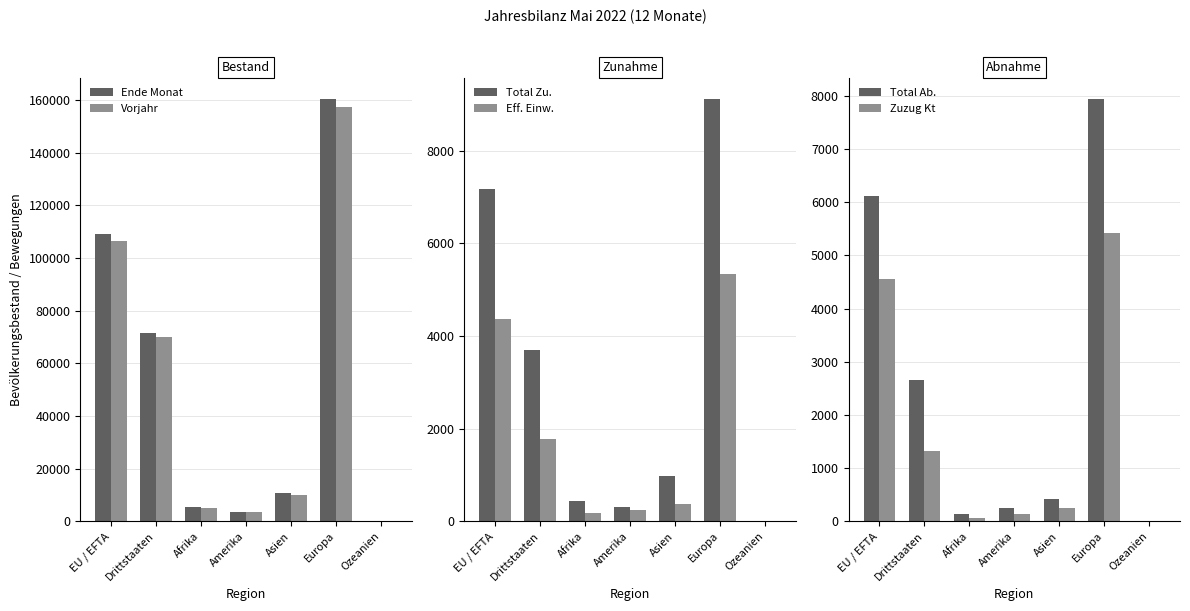

What are all the series names shown in the legend?

Ende Monat, Vorjahr, Total Zu., Eff. Einw., Total Ab., Zuzug Kt